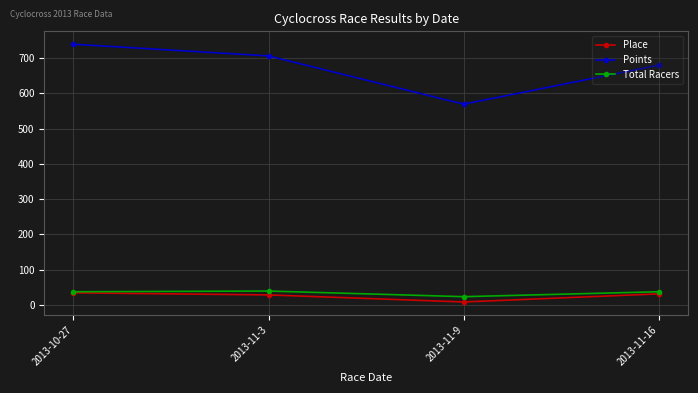

True or false: Total Racers and Points intersect in this chart.

False